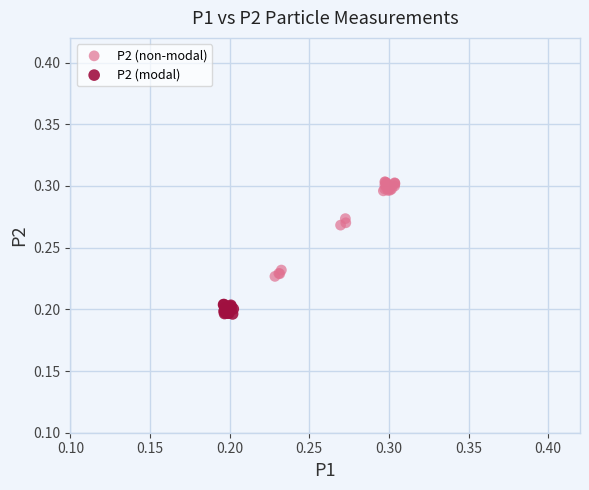

Which series reaches the minimum Y coordinate?

P2 (modal)